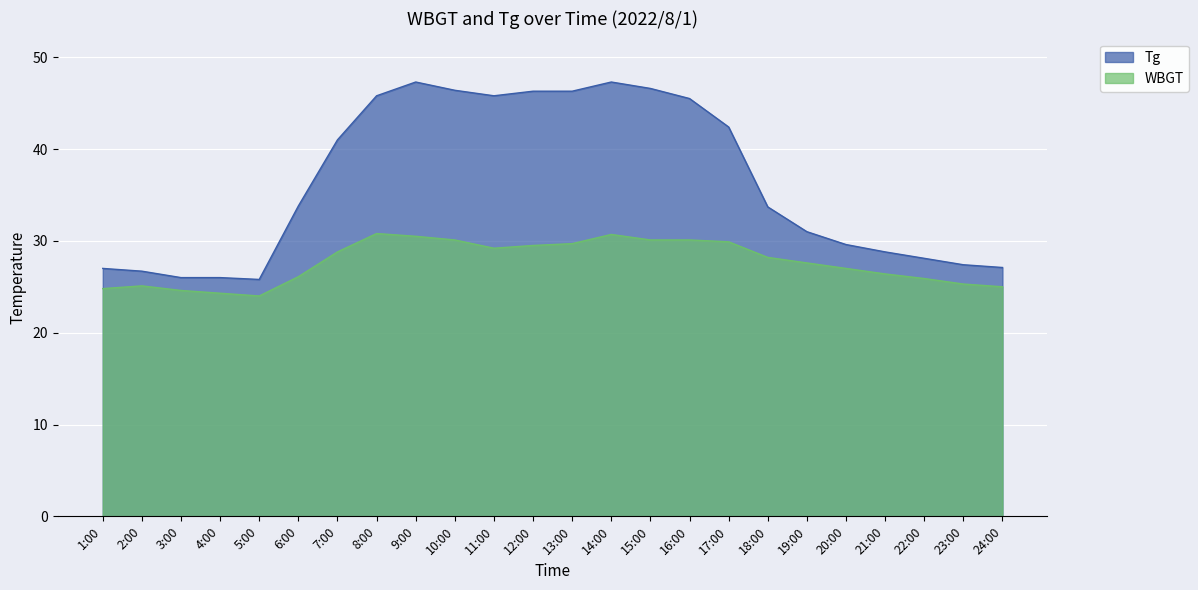

List the labels in order of Tg value, smallest first.

5:00, 3:00, 4:00, 2:00, 1:00, 24:00, 23:00, 22:00, 21:00, 20:00, 19:00, 18:00, 6:00, 7:00, 17:00, 16:00, 8:00, 11:00, 12:00, 13:00, 10:00, 15:00, 9:00, 14:00